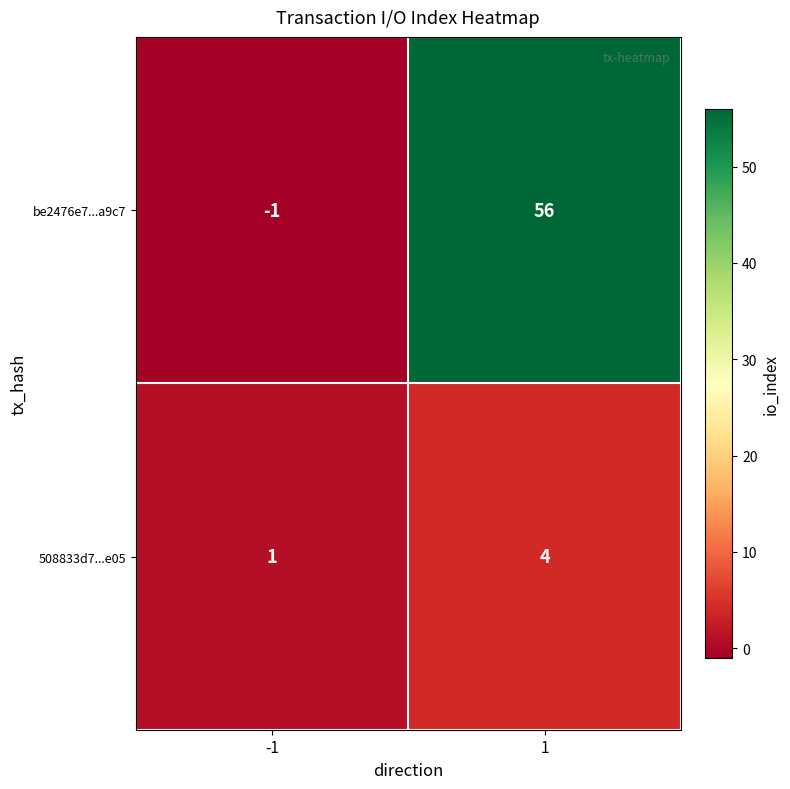

Is it true that be2476e7...a9c7 equals 81 at 1?

False